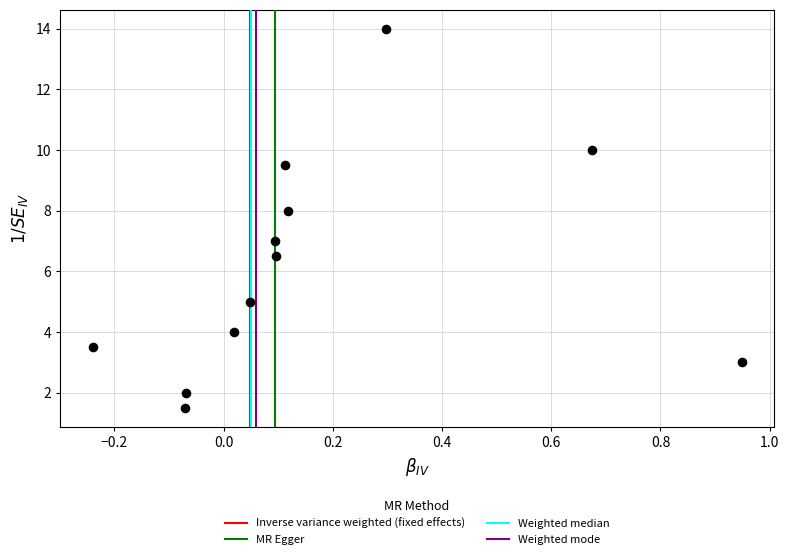

What is the range of X values (max minus min)?

1.2